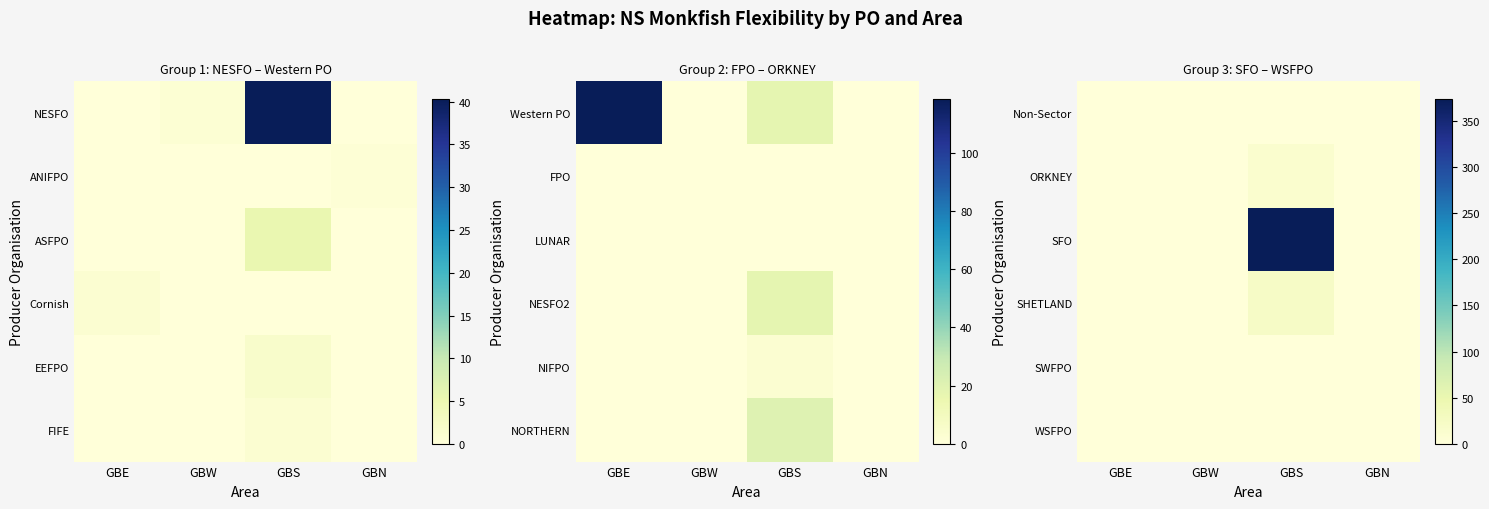

What is the spread (max minus min) of values at GBS?

373.5